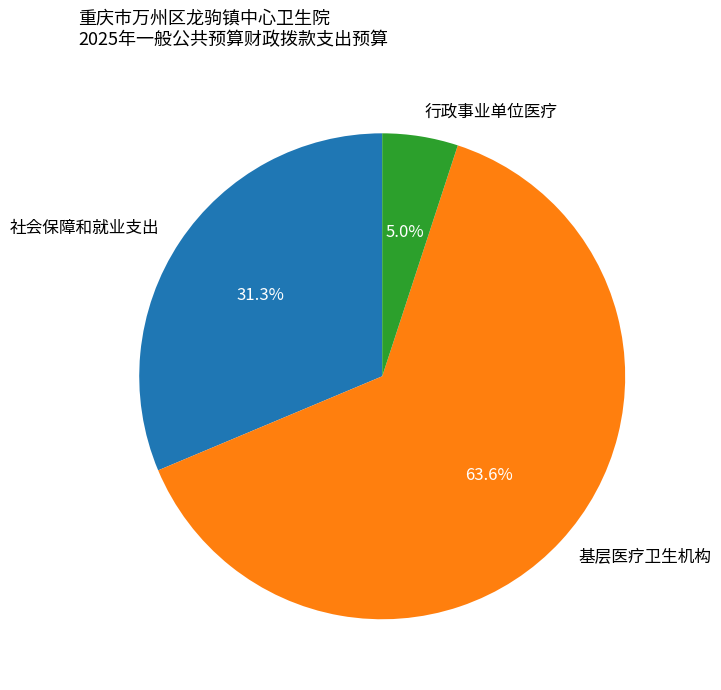

Count the number of slices in the pie.

3